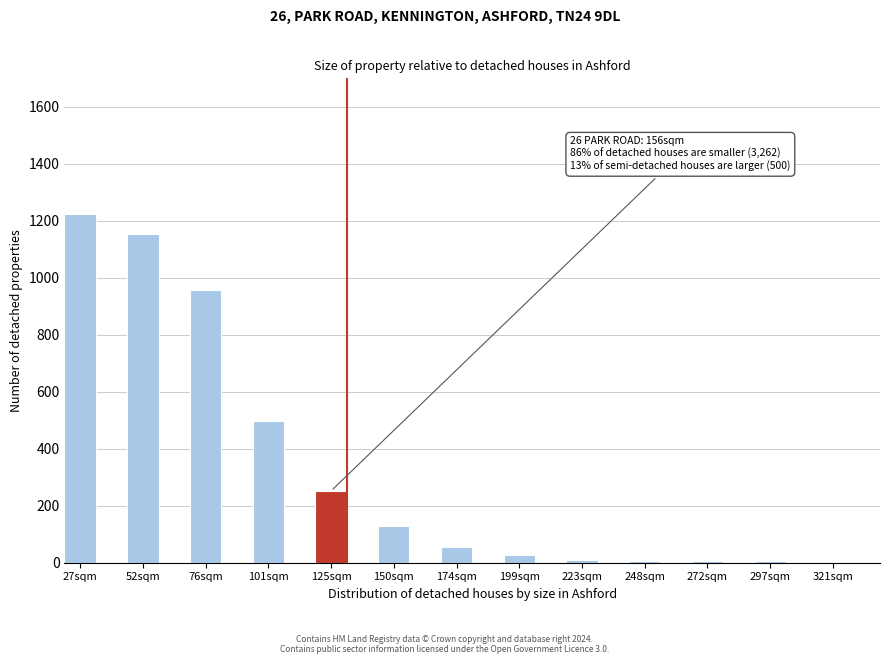

What is the ratio of the value at 76sqm to the value at 150sqm?

7.4